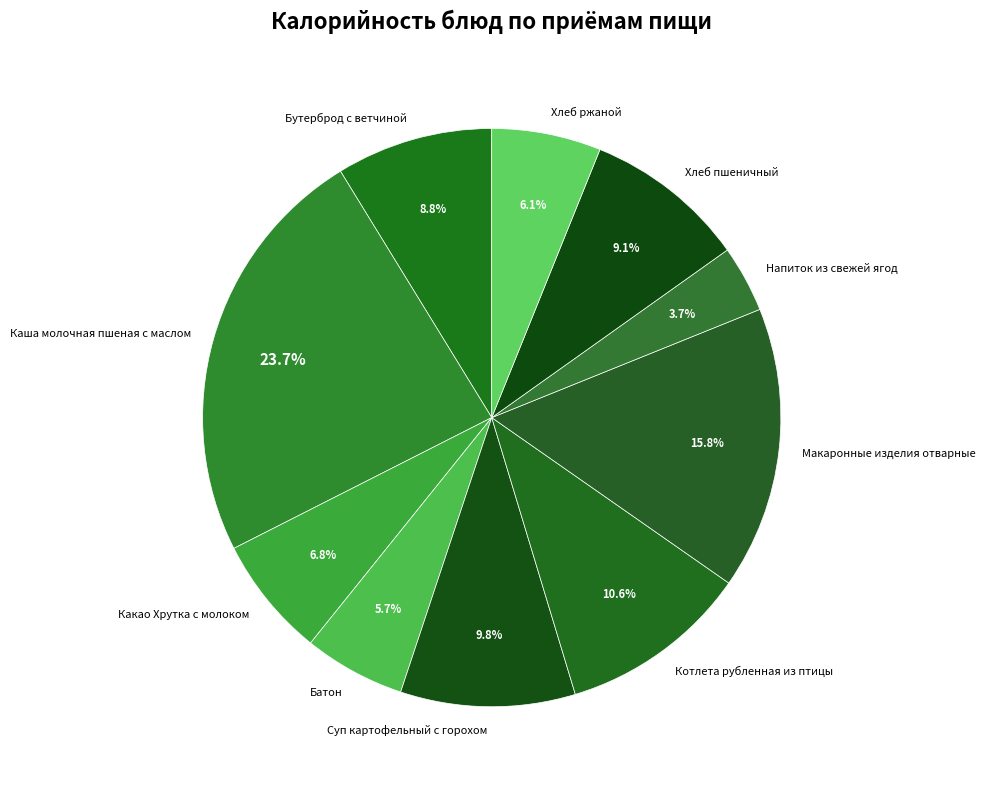

What portion of the pie excludes Батон?

94.3%